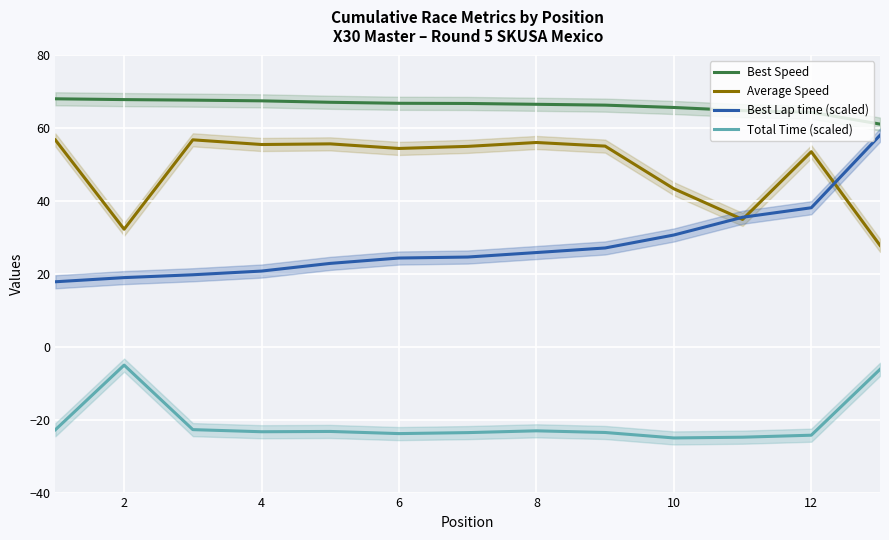

What is the minimum value shown in the chart?

-25.0